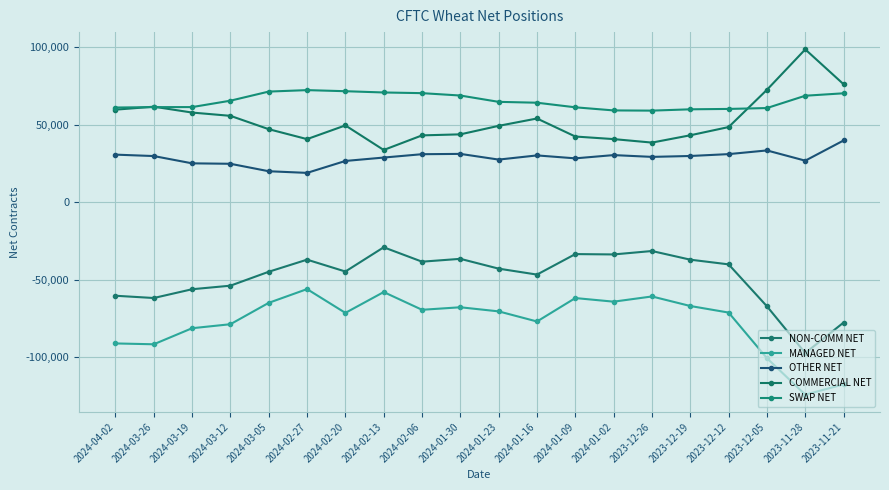

At which label does NON-COMM NET first exceed -42782?

2024-02-27